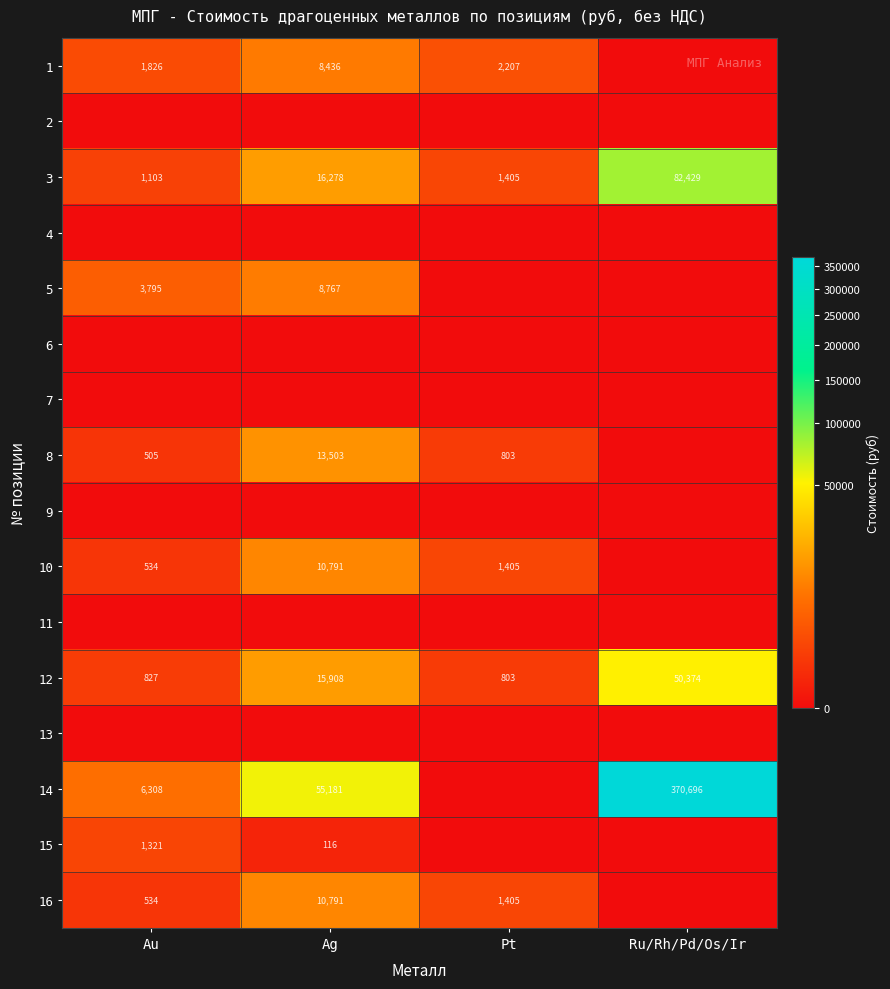

Rank the categories by 3 value from highest to lowest.

Ru/Rh/Pd/Os/Ir, Ag, Pt, Au